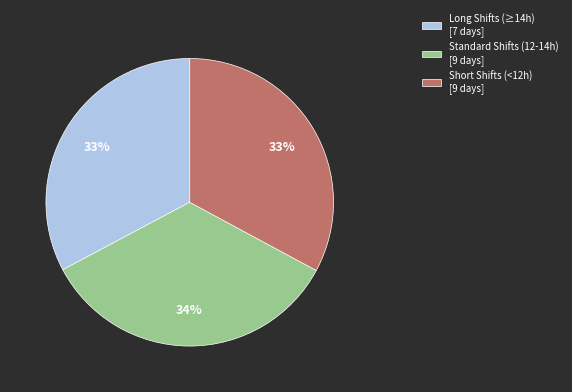

What is the largest slice in the pie chart?

Standard Shifts (12-14h) [9 days]